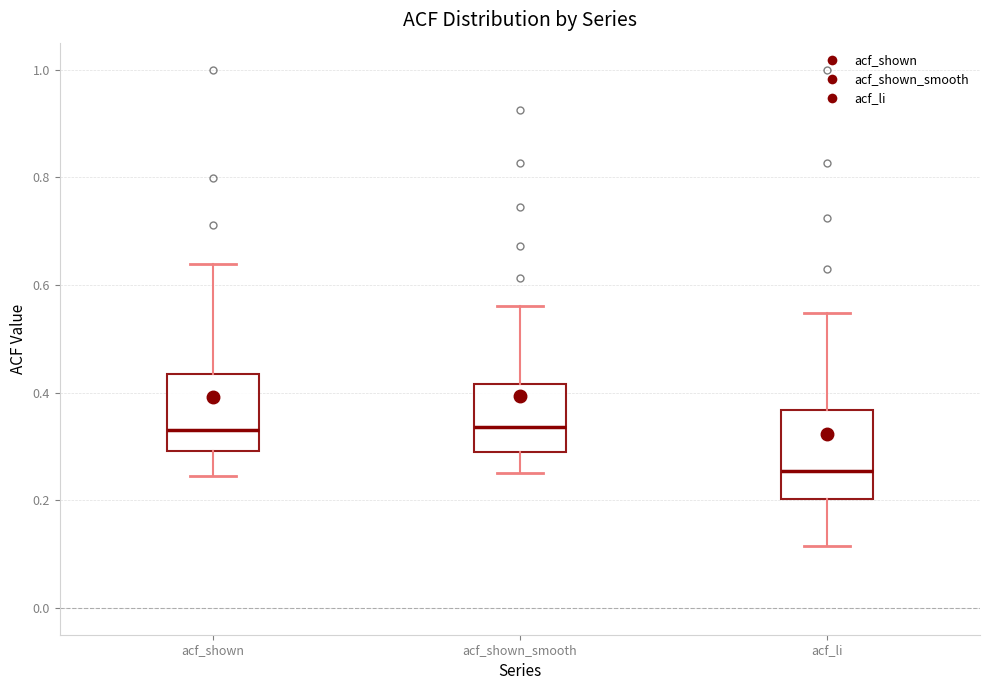

Comparing the boxes themselves (not the whiskers), which one is the tallest?

acf_li